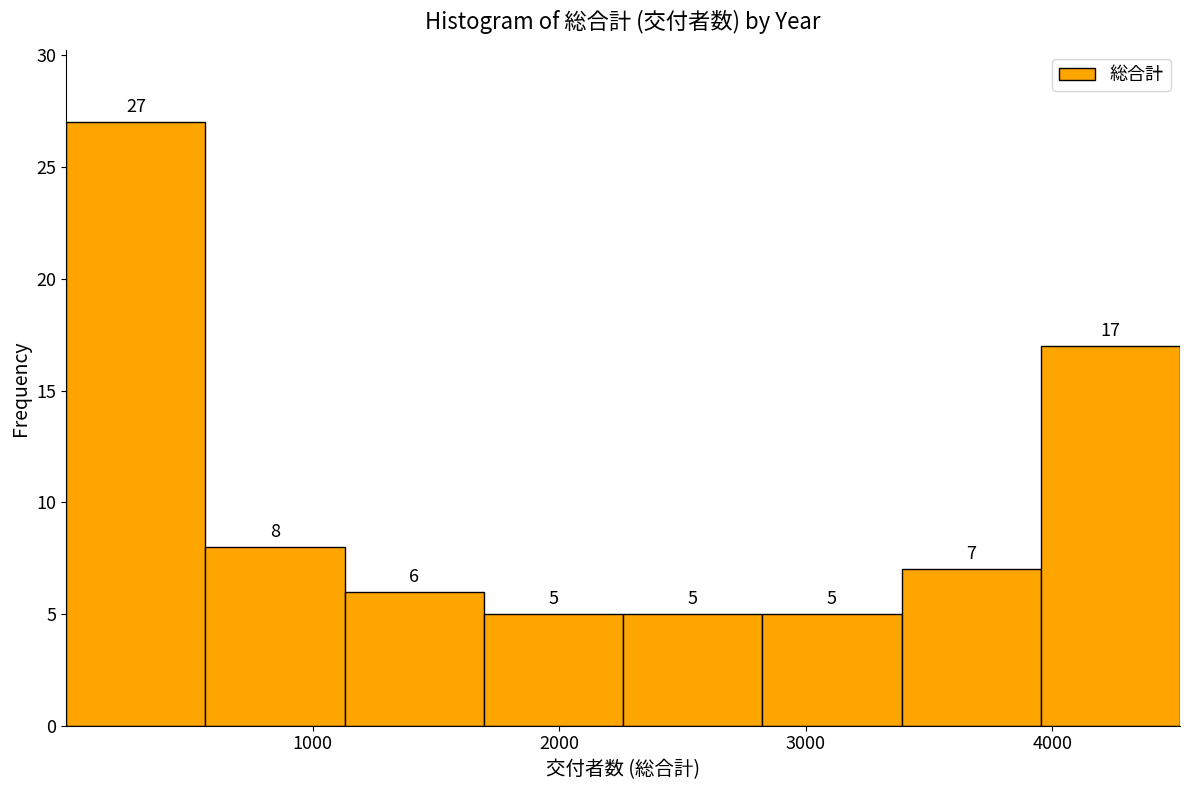

How tall is the bar that spans 600 to 1100 on the x-axis? The bar edges are not printed on the chart, so give them approximately, as read against the axis.

8